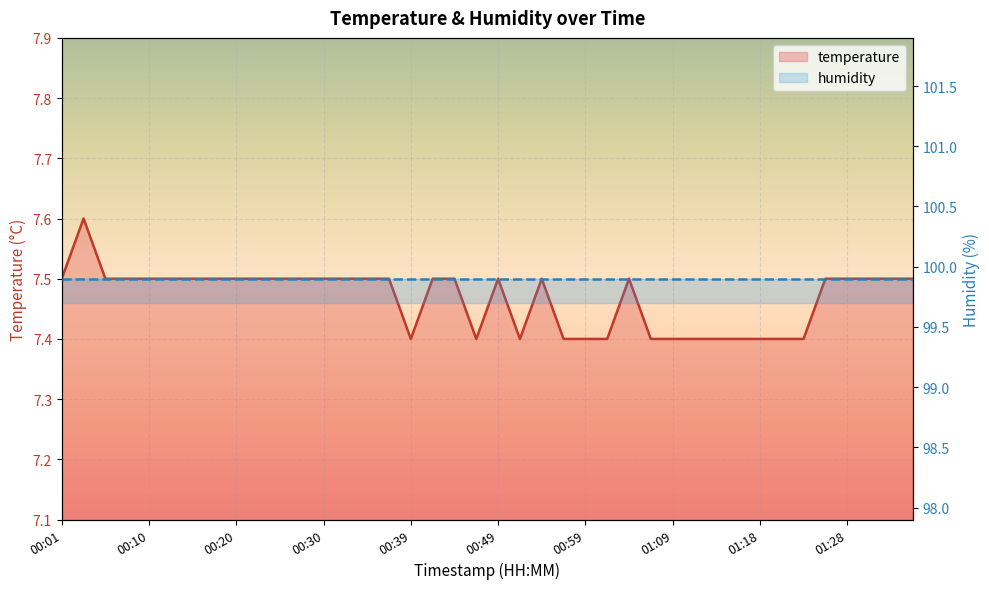

How many values are between 7 and 8?

40